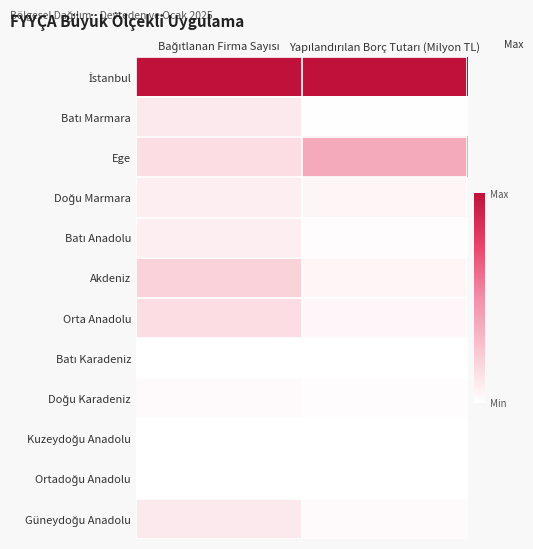

At how many categories does at least one series exceed 0?

2